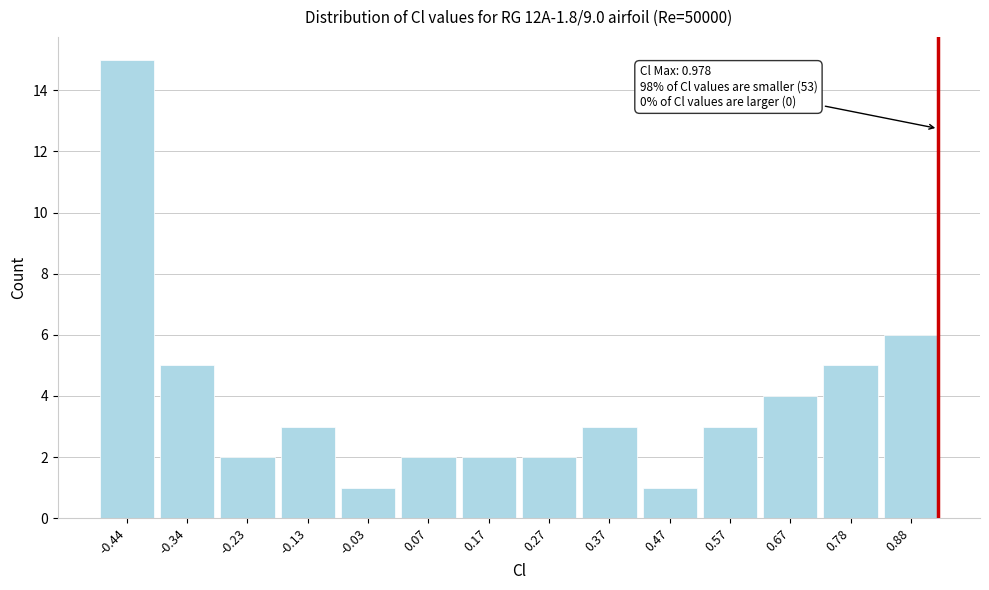

Reading right to left, what are all the values shown in this chart?

0.88=6	0.78=5	0.67=4	0.57=3	0.47=1	0.37=3	0.27=2	0.17=2	0.07=2	-0.03=1	-0.13=3	-0.23=2	-0.34=5	-0.44=15